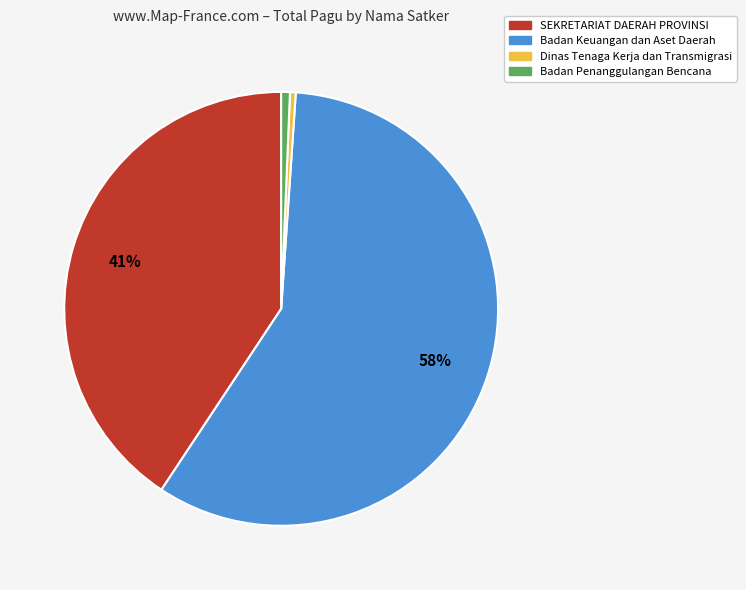

To the nearest percent, what is the difference between the largest and smallest slice percentages?

58%